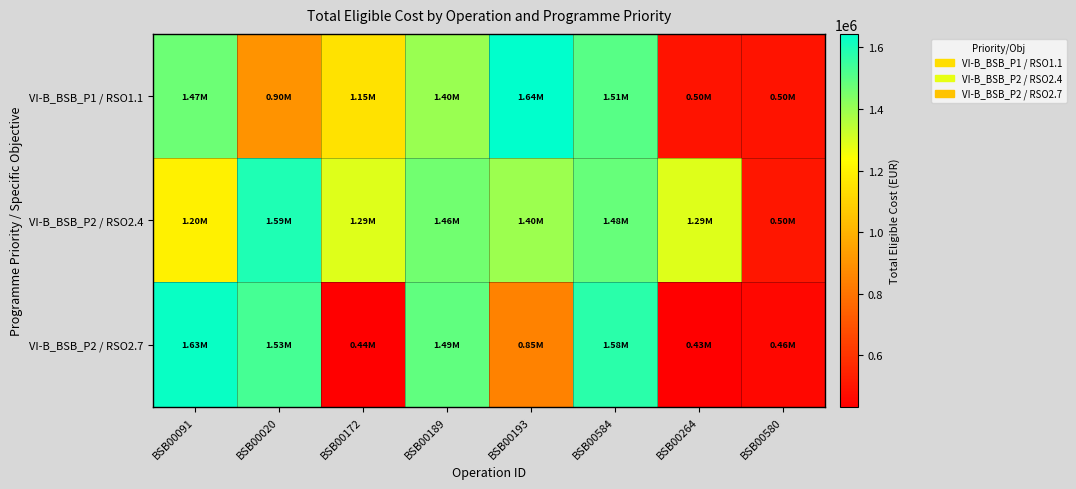

Reading left to right, what are all the values shown in this chart?

VI-B_BSB_P1 / RSO1.1: BSB00091=1470899.0	BSB00020=897143.6	BSB00172=1148409.6	BSB00189=1401686.3	BSB00193=1643648.4	BSB00584=1506376.0	BSB00264=498120.0	BSB00580=498120.0
VI-B_BSB_P2 / RSO2.4: BSB00091=1195012.4	BSB00020=1594728.0	BSB00172=1291447.2	BSB00189=1460611.3	BSB00193=1396112.5	BSB00584=1481671.8	BSB00264=1290188.9	BSB00580=504504.0
VI-B_BSB_P2 / RSO2.7: BSB00091=1627759.2	BSB00020=1533604.5	BSB00172=435632.4	BSB00189=1490940.5	BSB00193=845308.6	BSB00584=1575795.0	BSB00264=432734.4	BSB00580=456660.3